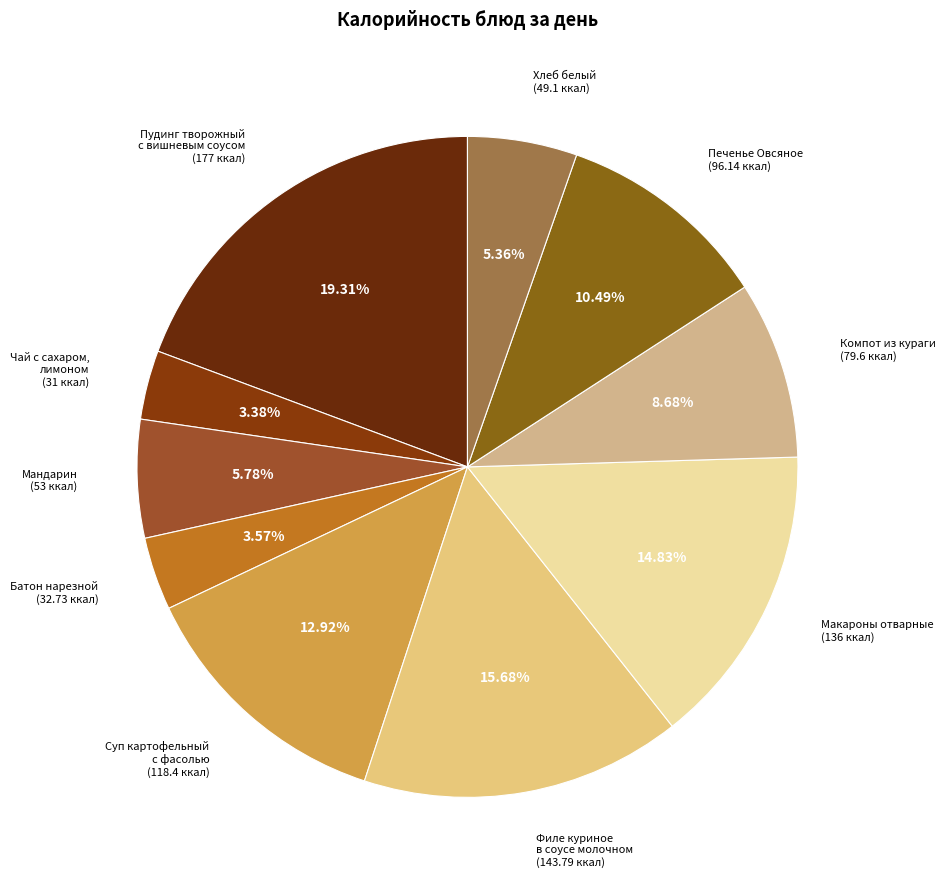

Between Макароны отварные (136 ккал) and Мандарин (53 ккал), which is larger?

Макароны отварные (136 ккал)